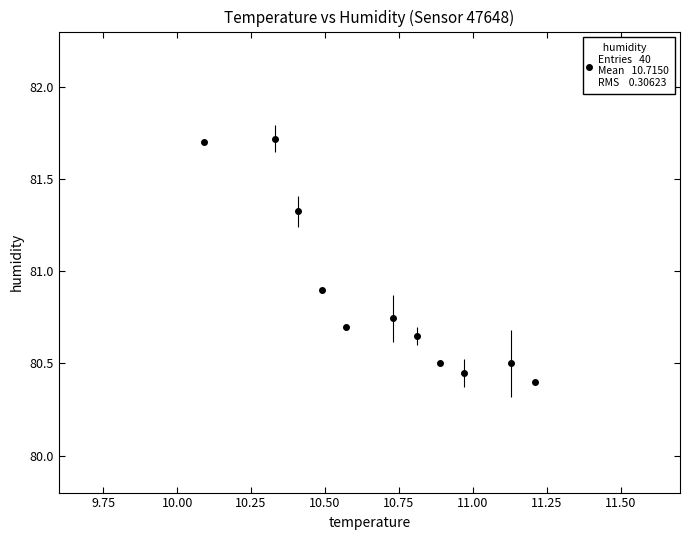

True or false: the data has more than 0 interior local peaks.

True